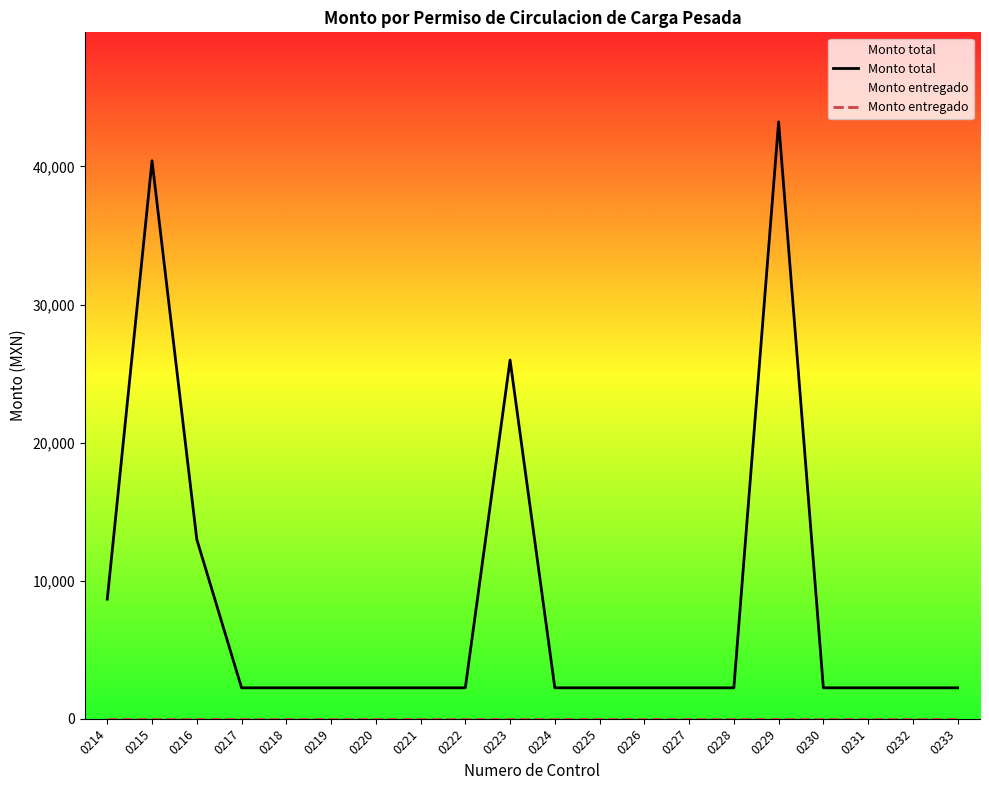

At which label is Monto total closest to 22734?

0223